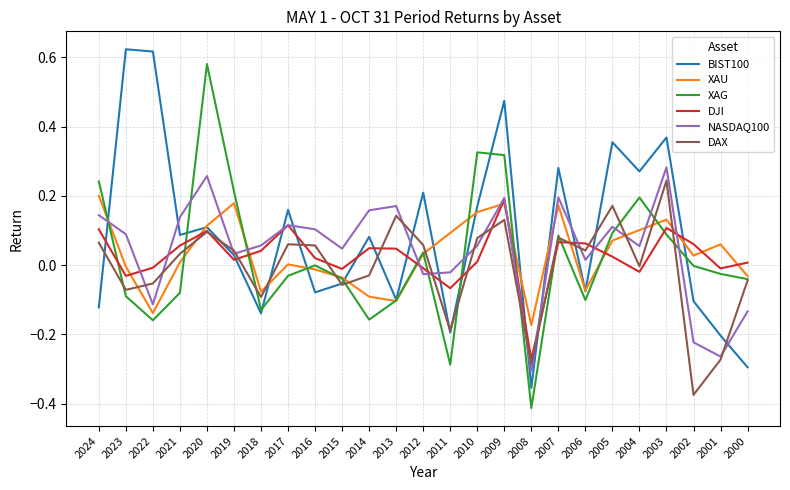

Is this an area chart (filled region under the line)?

No